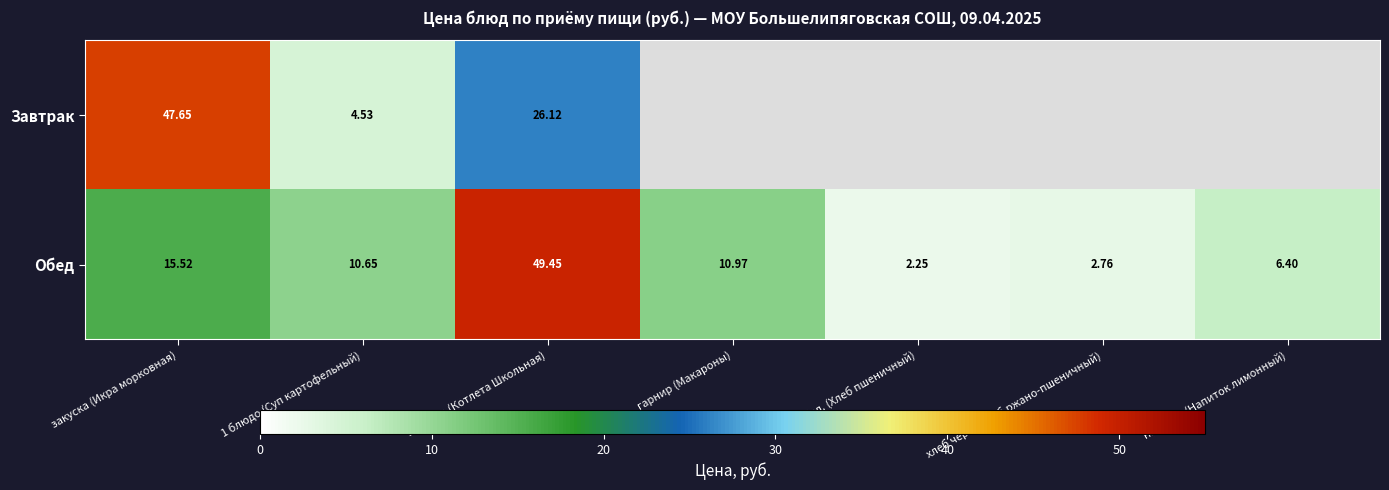

True or false: Обед has a value of 10.7 at 1 блюдо (Суп картофельный).

True